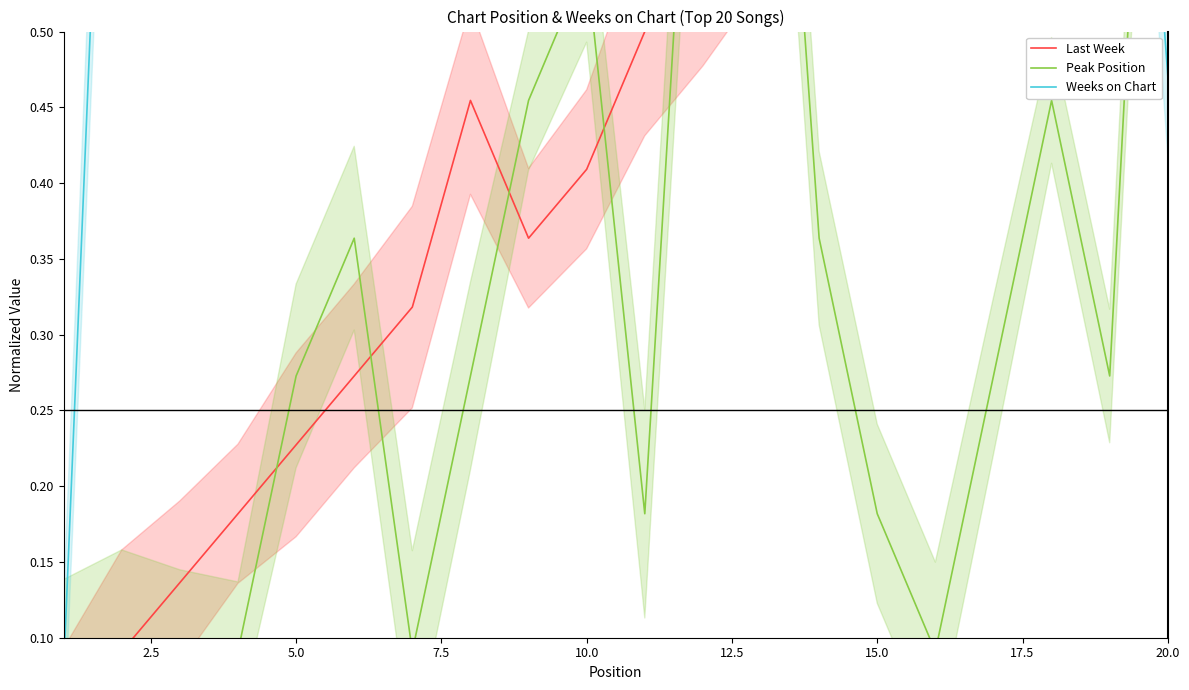

What is the difference between the second highest and minimum values in the Last Week series?

0.9